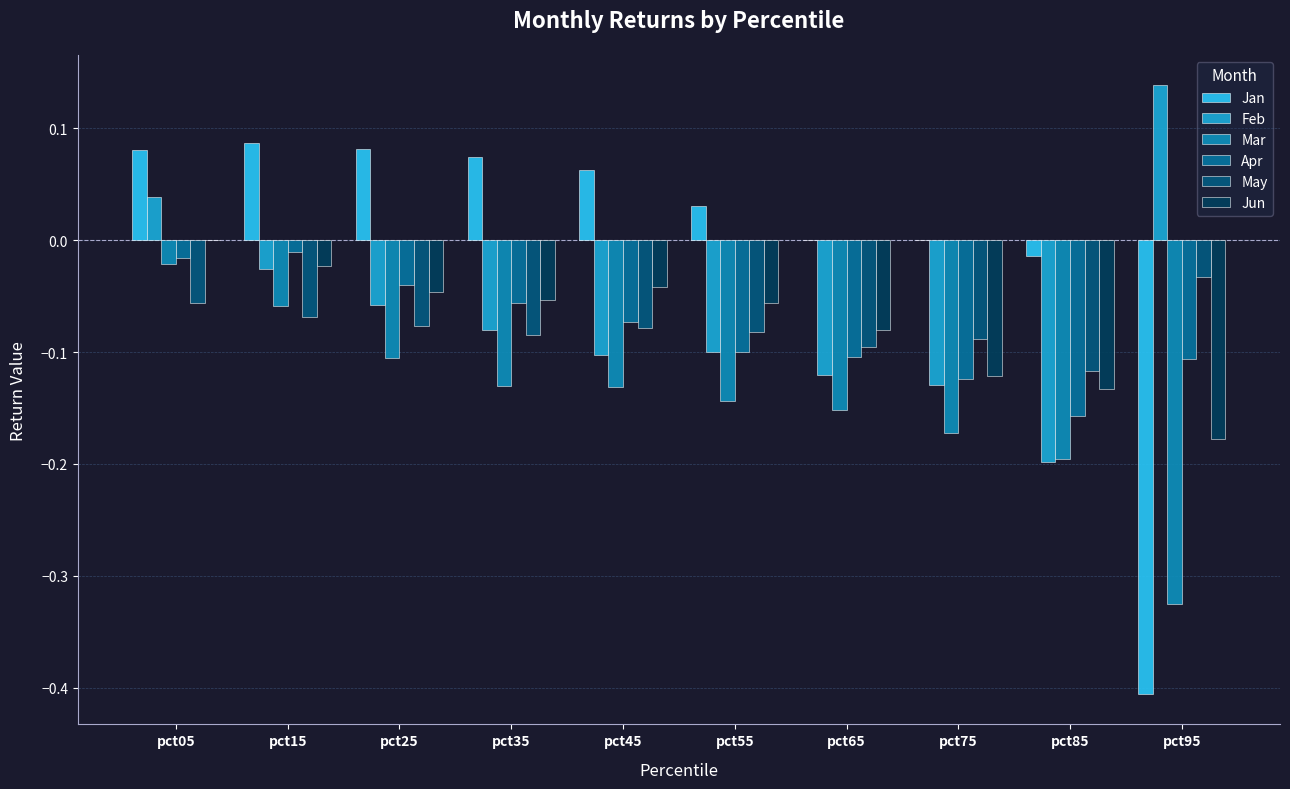

Does the chart contain stacked bars?

No